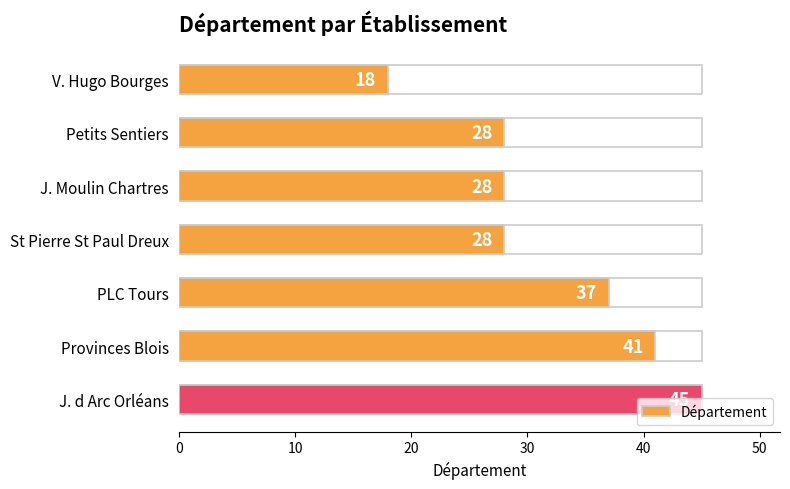

How many values are between 28 and 41?

5